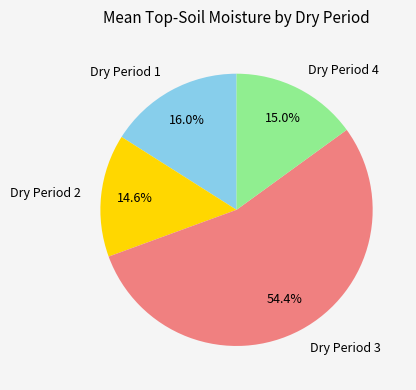

Combined, what portion of the pie is Dry Period 4 and Dry Period 1?

31.0%